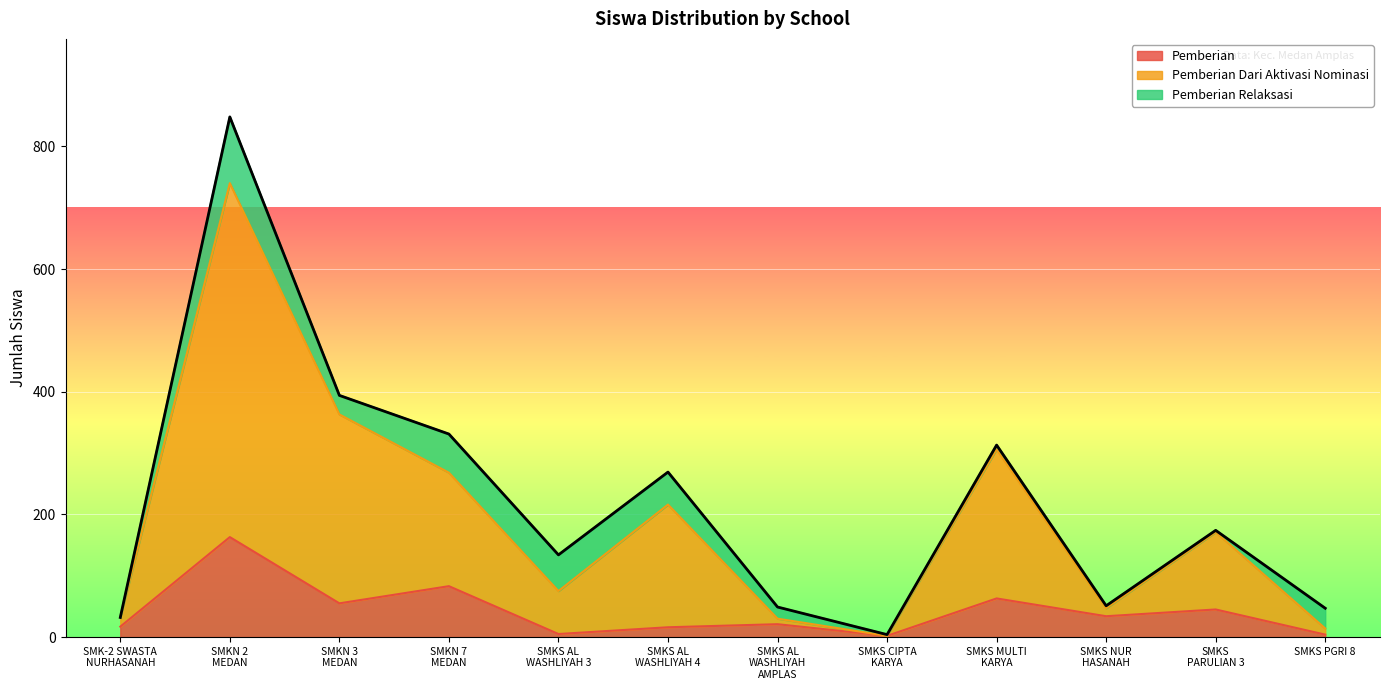

Where is Pemberian Dari Aktivasi Nominasi nearest to the value 371?

SMKN 3
MEDAN